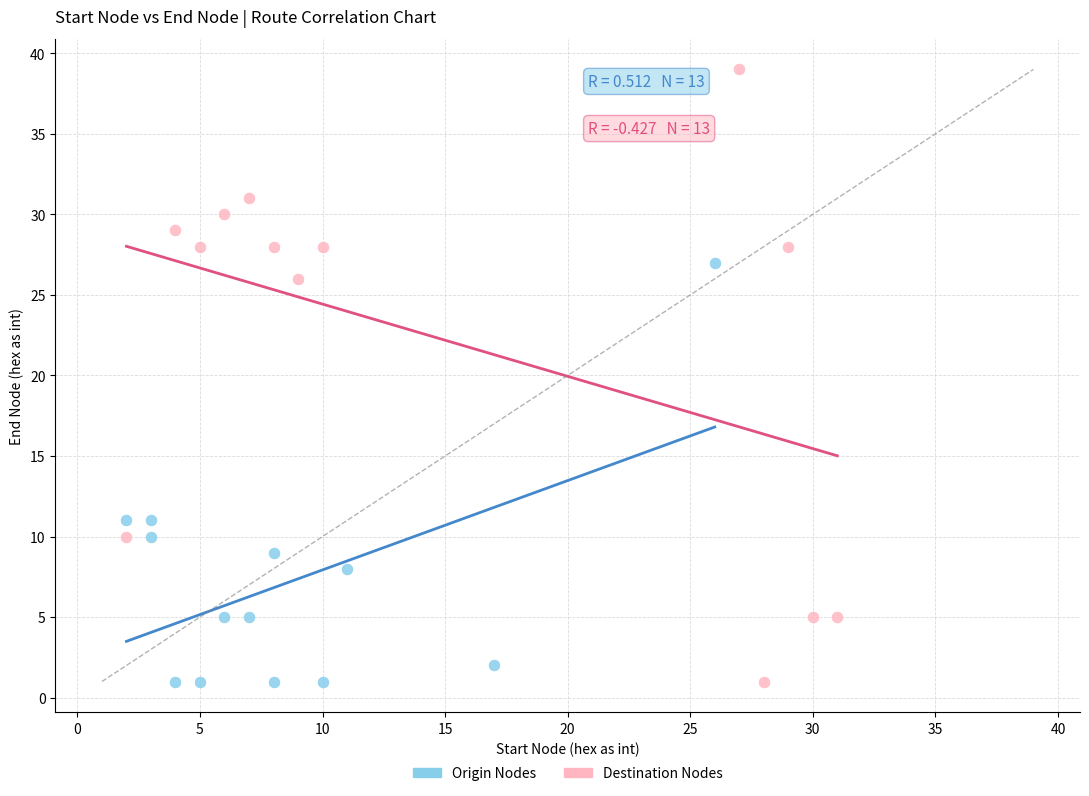

What are all the series names shown in the legend?

Origin Nodes, Destination Nodes